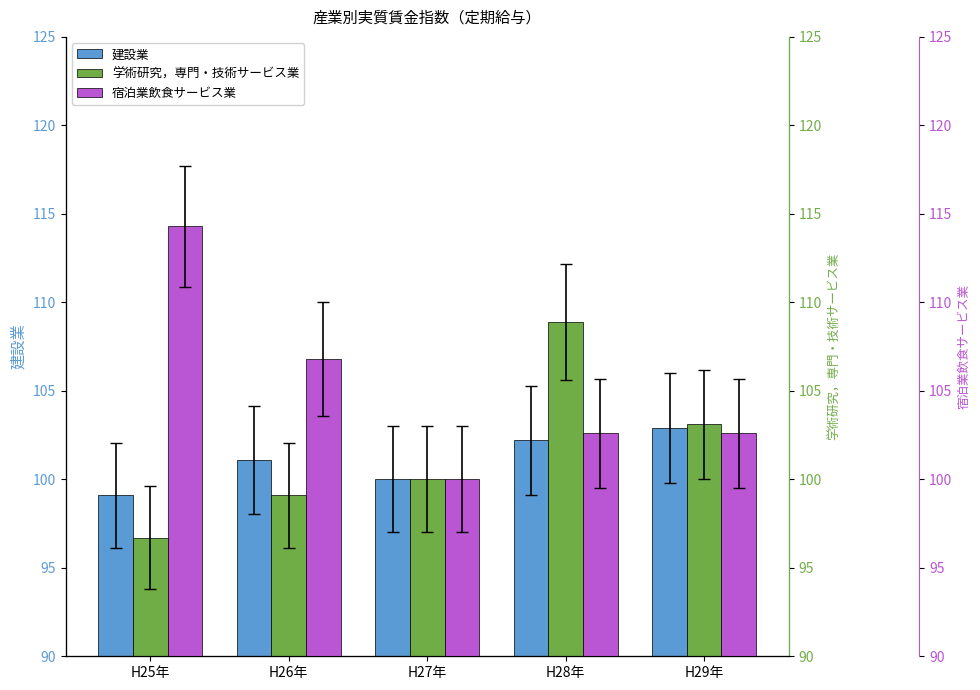

Reading right to left, what are all the values shown in this chart?

建設業: H29年=102.9	H28年=102.2	H27年=100.0	H26年=101.1	H25年=99.1
学術研究，専門・技術サービス業: H29年=103.1	H28年=108.9	H27年=100.0	H26年=99.1	H25年=96.7
宿泊業飲食サービス業: H29年=102.6	H28年=102.6	H27年=100.0	H26年=106.8	H25年=114.3